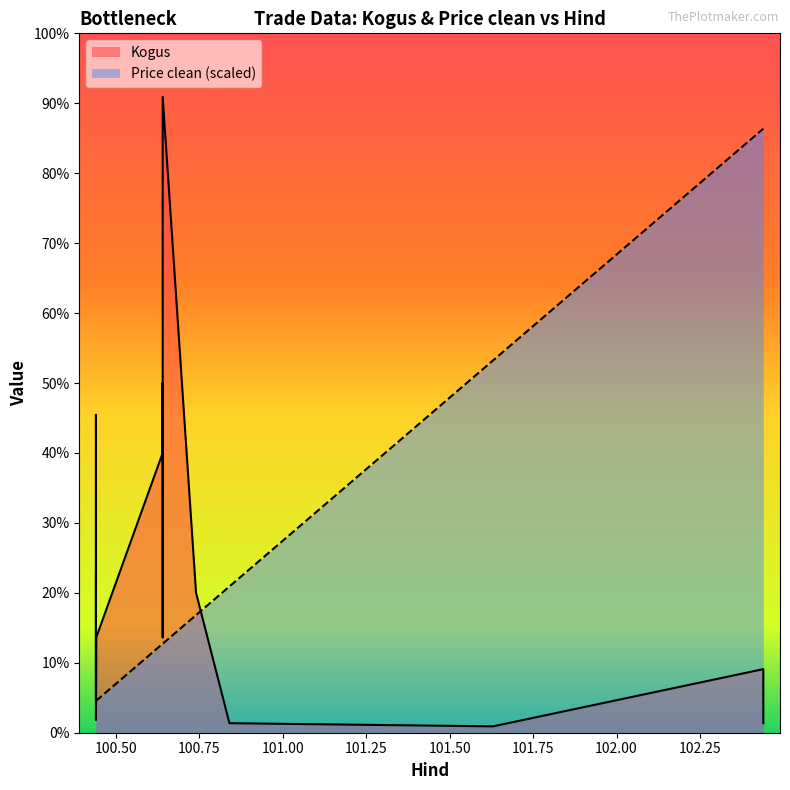

List the labels in order of Kogus value, largest first.

100.639891, 100.639891, 100.439891, 100.639891, 100.439891, 100.739891, 100.440891, 100.639891, 100.439891, 102.439891, 100.439891, 100.439891, 100.839891, 102.439891, 101.629891